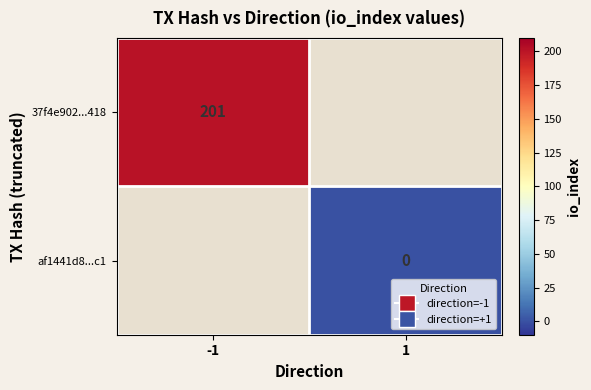

Is it true that 37f4e902...418 equals 303 at -1?

False